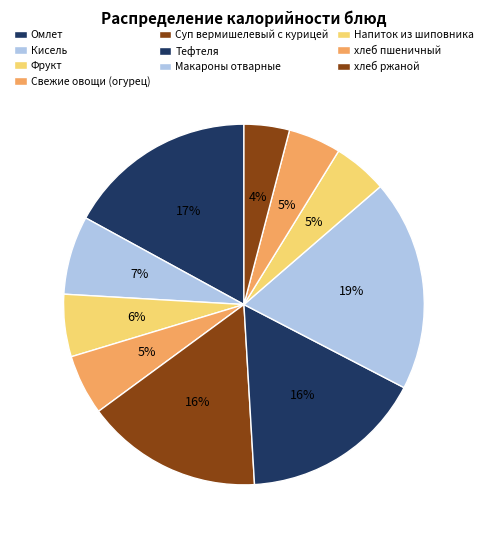

How many segments does this pie chart have?

10